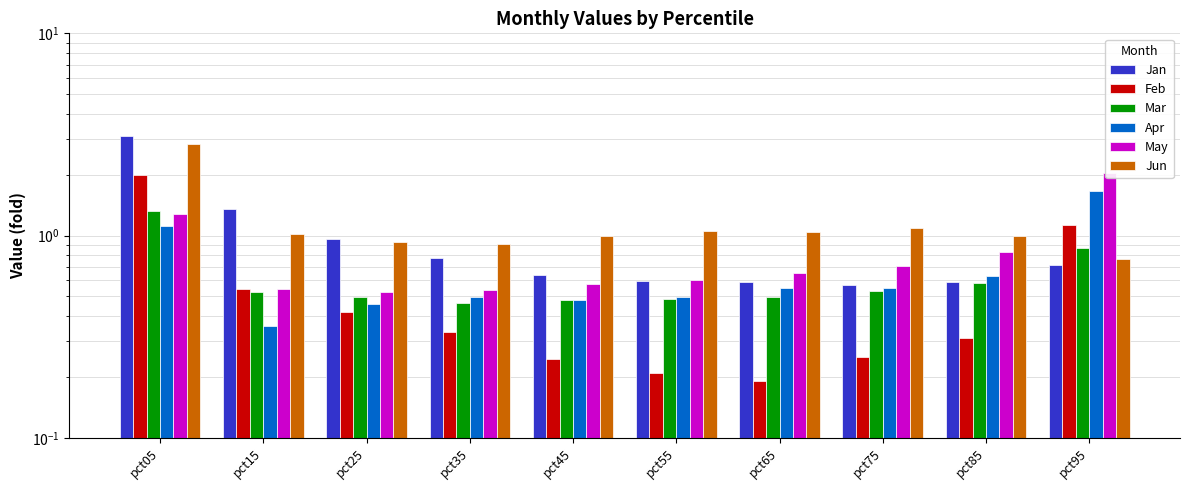

Reading right to left, what are all the values shown in this chart?

Jan: 0.7	0.6	0.6	0.6	0.6	0.6	0.8	1.0	1.4	3.1
Feb: 1.1	0.3	0.2	0.2	0.2	0.2	0.3	0.4	0.5	2.0
Mar: 0.9	0.6	0.5	0.5	0.5	0.5	0.5	0.5	0.5	1.3
Apr: 1.7	0.6	0.5	0.5	0.5	0.5	0.5	0.5	0.4	1.1
May: 2.0	0.8	0.7	0.7	0.6	0.6	0.5	0.5	0.5	1.3
Jun: 0.8	1.0	1.1	1.0	1.1	1.0	0.9	0.9	1.0	2.8